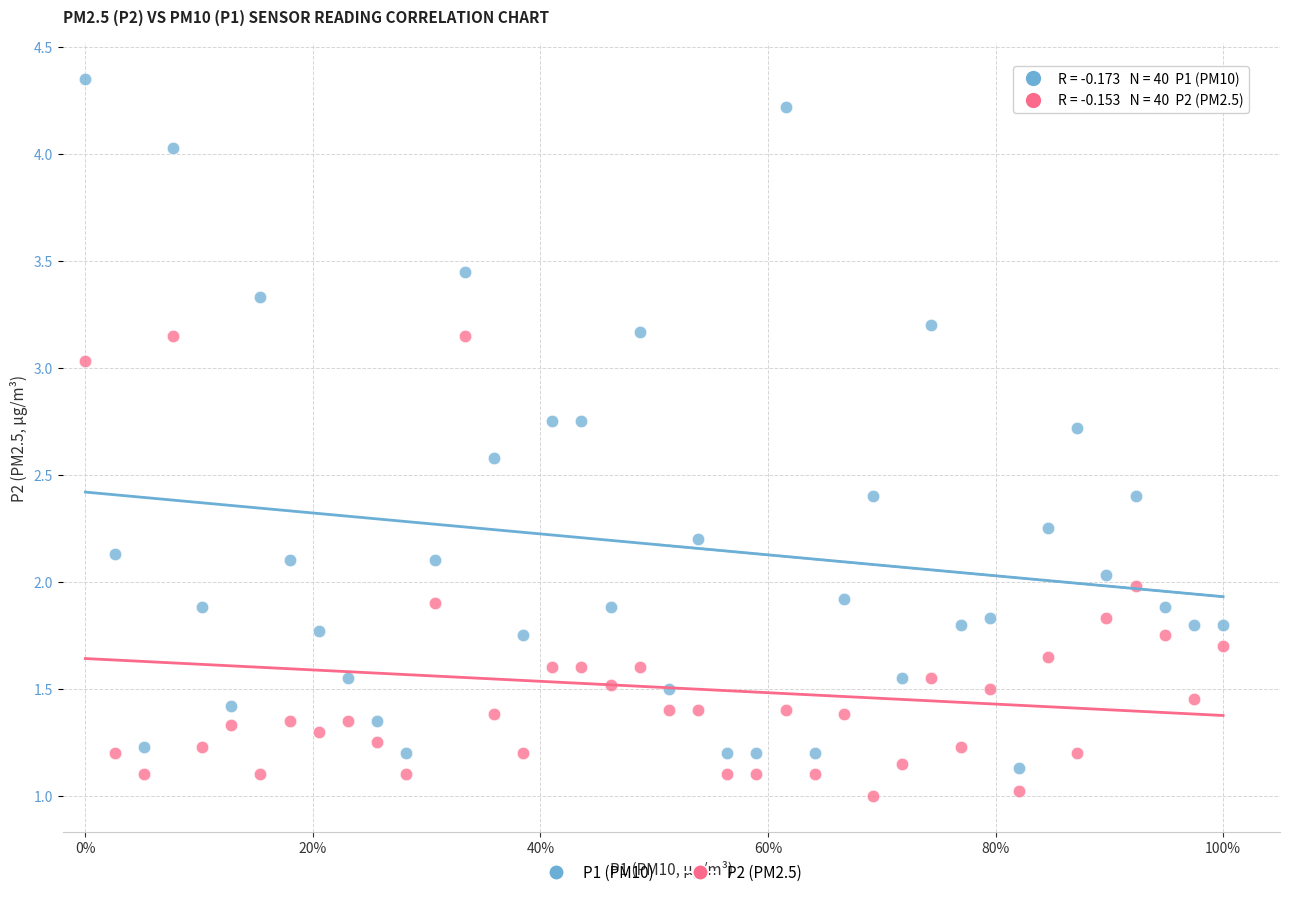

Across all data points, what is the range of X values (max minus min)?

1.0